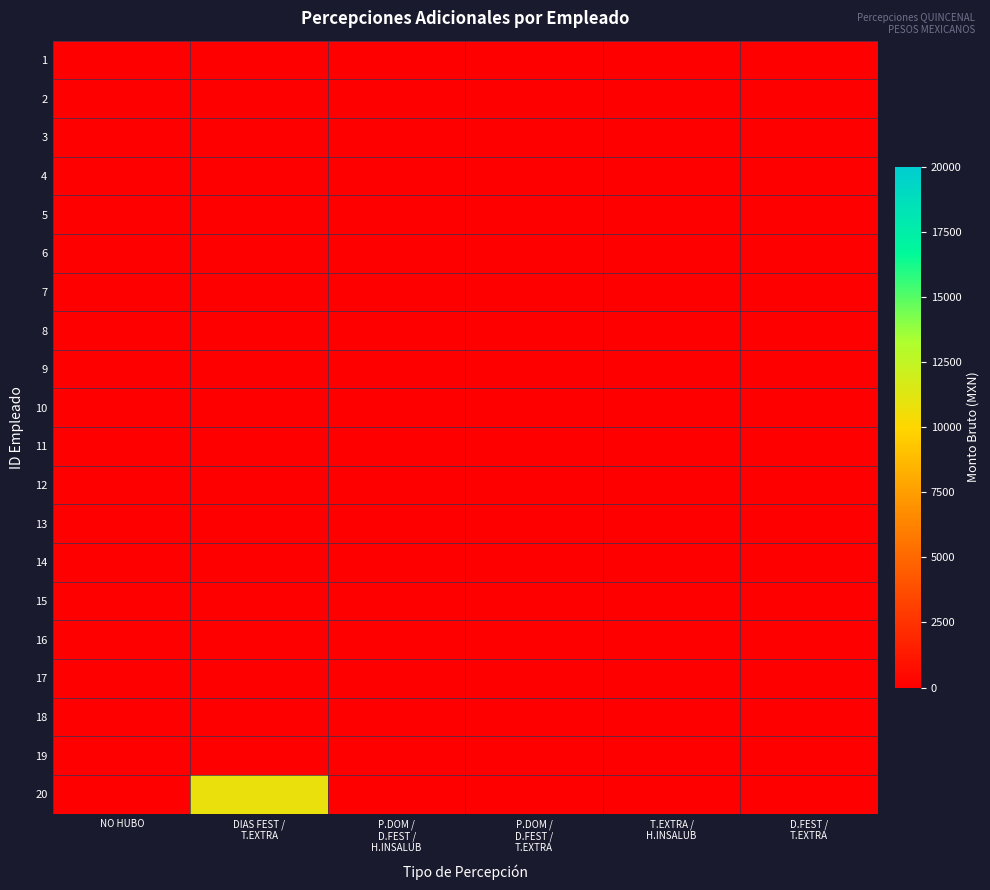

Reading left to right, transcribe all the data shown in this chart.

1: NO HUBO=0.0	DIAS FEST /
T.EXTRA=0.0	P.DOM /
D.FEST /
H.INSALUB=0.0	P.DOM /
D.FEST /
T.EXTRA=0.0	T.EXTRA /
H.INSALUB=0.0	D.FEST /
T.EXTRA=0.0
2: NO HUBO=0.0	DIAS FEST /
T.EXTRA=0.0	P.DOM /
D.FEST /
H.INSALUB=0.0	P.DOM /
D.FEST /
T.EXTRA=0.0	T.EXTRA /
H.INSALUB=0.0	D.FEST /
T.EXTRA=0.0
3: NO HUBO=0.0	DIAS FEST /
T.EXTRA=0.0	P.DOM /
D.FEST /
H.INSALUB=0.0	P.DOM /
D.FEST /
T.EXTRA=0.0	T.EXTRA /
H.INSALUB=0.0	D.FEST /
T.EXTRA=0.0
4: NO HUBO=0.0	DIAS FEST /
T.EXTRA=0.0	P.DOM /
D.FEST /
H.INSALUB=0.0	P.DOM /
D.FEST /
T.EXTRA=0.0	T.EXTRA /
H.INSALUB=0.0	D.FEST /
T.EXTRA=0.0
5: NO HUBO=0.0	DIAS FEST /
T.EXTRA=0.0	P.DOM /
D.FEST /
H.INSALUB=0.0	P.DOM /
D.FEST /
T.EXTRA=0.0	T.EXTRA /
H.INSALUB=0.0	D.FEST /
T.EXTRA=0.0
6: NO HUBO=0.0	DIAS FEST /
T.EXTRA=0.0	P.DOM /
D.FEST /
H.INSALUB=0.0	P.DOM /
D.FEST /
T.EXTRA=0.0	T.EXTRA /
H.INSALUB=0.0	D.FEST /
T.EXTRA=0.0
7: NO HUBO=0.0	DIAS FEST /
T.EXTRA=0.0	P.DOM /
D.FEST /
H.INSALUB=0.0	P.DOM /
D.FEST /
T.EXTRA=0.0	T.EXTRA /
H.INSALUB=0.0	D.FEST /
T.EXTRA=0.0
8: NO HUBO=0.0	DIAS FEST /
T.EXTRA=0.0	P.DOM /
D.FEST /
H.INSALUB=0.0	P.DOM /
D.FEST /
T.EXTRA=0.0	T.EXTRA /
H.INSALUB=0.0	D.FEST /
T.EXTRA=0.0
9: NO HUBO=0.0	DIAS FEST /
T.EXTRA=0.0	P.DOM /
D.FEST /
H.INSALUB=0.0	P.DOM /
D.FEST /
T.EXTRA=0.0	T.EXTRA /
H.INSALUB=0.0	D.FEST /
T.EXTRA=0.0
10: NO HUBO=0.0	DIAS FEST /
T.EXTRA=0.0	P.DOM /
D.FEST /
H.INSALUB=0.0	P.DOM /
D.FEST /
T.EXTRA=0.0	T.EXTRA /
H.INSALUB=0.0	D.FEST /
T.EXTRA=0.0
11: NO HUBO=0.0	DIAS FEST /
T.EXTRA=0.0	P.DOM /
D.FEST /
H.INSALUB=0.0	P.DOM /
D.FEST /
T.EXTRA=0.0	T.EXTRA /
H.INSALUB=0.0	D.FEST /
T.EXTRA=0.0
12: NO HUBO=0.0	DIAS FEST /
T.EXTRA=0.0	P.DOM /
D.FEST /
H.INSALUB=0.0	P.DOM /
D.FEST /
T.EXTRA=0.0	T.EXTRA /
H.INSALUB=0.0	D.FEST /
T.EXTRA=0.0
13: NO HUBO=0.0	DIAS FEST /
T.EXTRA=0.0	P.DOM /
D.FEST /
H.INSALUB=0.0	P.DOM /
D.FEST /
T.EXTRA=0.0	T.EXTRA /
H.INSALUB=0.0	D.FEST /
T.EXTRA=0.0
14: NO HUBO=0.0	DIAS FEST /
T.EXTRA=0.0	P.DOM /
D.FEST /
H.INSALUB=0.0	P.DOM /
D.FEST /
T.EXTRA=0.0	T.EXTRA /
H.INSALUB=0.0	D.FEST /
T.EXTRA=0.0
15: NO HUBO=0.0	DIAS FEST /
T.EXTRA=0.0	P.DOM /
D.FEST /
H.INSALUB=0.0	P.DOM /
D.FEST /
T.EXTRA=0.0	T.EXTRA /
H.INSALUB=0.0	D.FEST /
T.EXTRA=0.0
16: NO HUBO=0.0	DIAS FEST /
T.EXTRA=0.0	P.DOM /
D.FEST /
H.INSALUB=0.0	P.DOM /
D.FEST /
T.EXTRA=0.0	T.EXTRA /
H.INSALUB=0.0	D.FEST /
T.EXTRA=0.0
17: NO HUBO=0.0	DIAS FEST /
T.EXTRA=0.0	P.DOM /
D.FEST /
H.INSALUB=0.0	P.DOM /
D.FEST /
T.EXTRA=0.0	T.EXTRA /
H.INSALUB=0.0	D.FEST /
T.EXTRA=0.0
18: NO HUBO=0.0	DIAS FEST /
T.EXTRA=0.0	P.DOM /
D.FEST /
H.INSALUB=0.0	P.DOM /
D.FEST /
T.EXTRA=0.0	T.EXTRA /
H.INSALUB=0.0	D.FEST /
T.EXTRA=0.0
19: NO HUBO=0.0	DIAS FEST /
T.EXTRA=0.0	P.DOM /
D.FEST /
H.INSALUB=0.0	P.DOM /
D.FEST /
T.EXTRA=0.0	T.EXTRA /
H.INSALUB=0.0	D.FEST /
T.EXTRA=0.0
20: NO HUBO=0.0	DIAS FEST /
T.EXTRA=10801.4	P.DOM /
D.FEST /
H.INSALUB=0.0	P.DOM /
D.FEST /
T.EXTRA=0.0	T.EXTRA /
H.INSALUB=0.0	D.FEST /
T.EXTRA=0.0